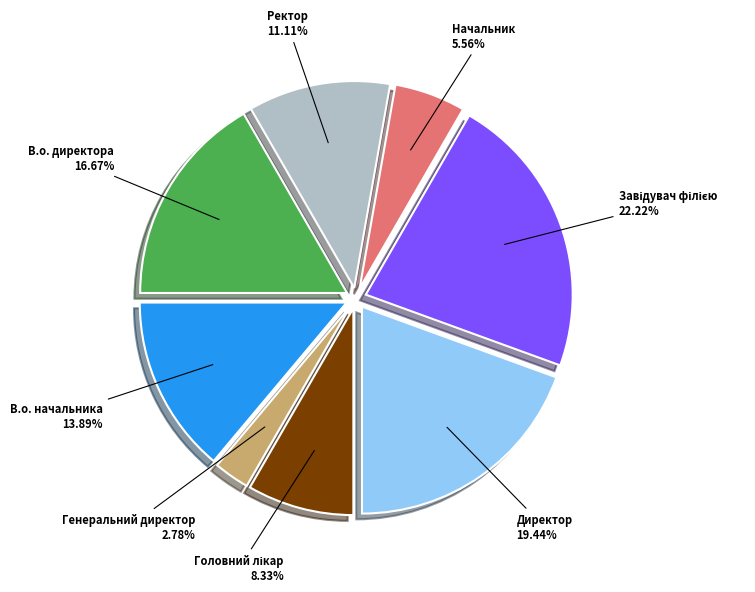

What is the smallest slice in the pie chart?

Генеральний директор